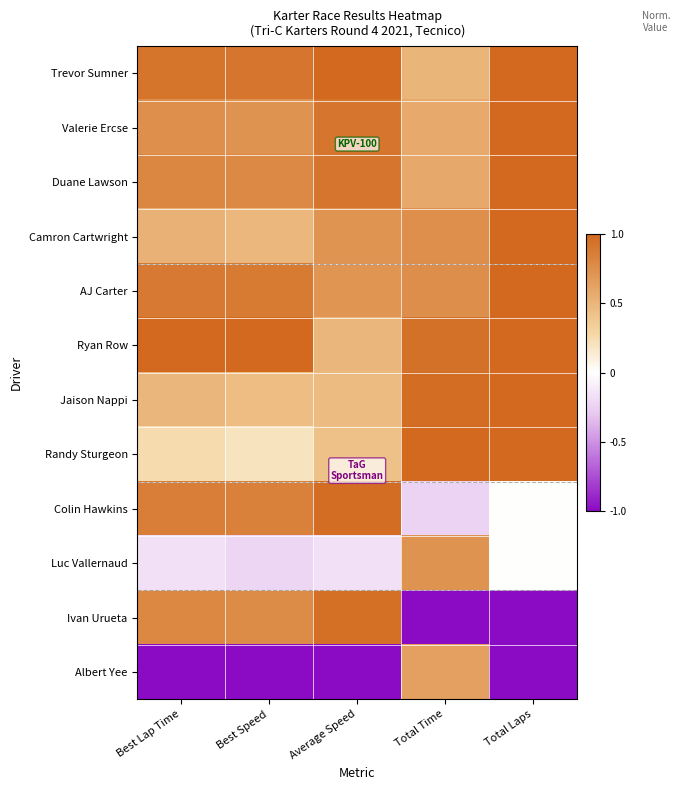

What is the total value across all series at Total Laps?

6.0